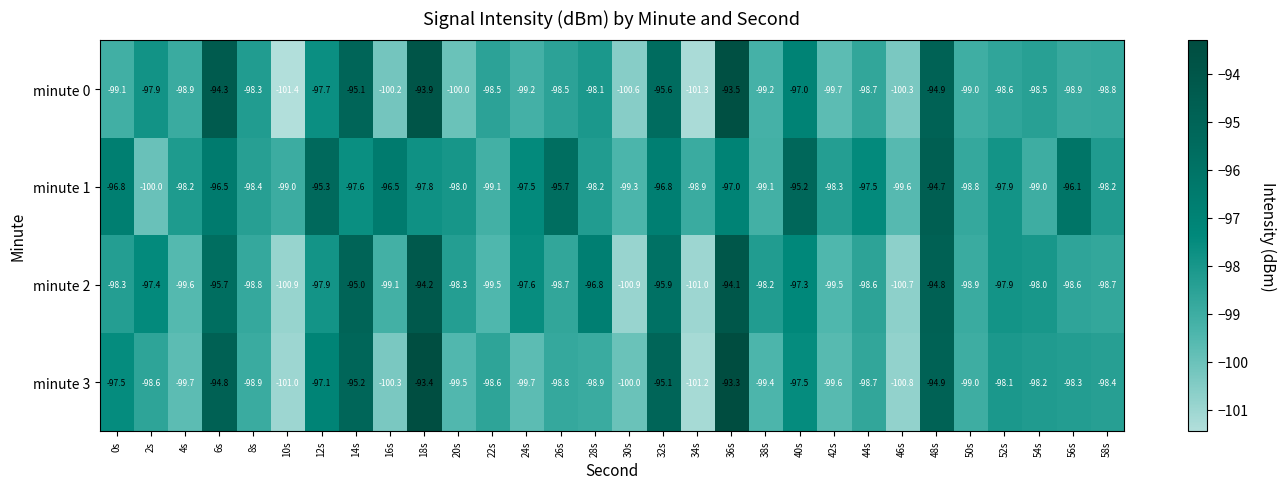

True or false: minute 0 has a value of -23.9 at 8s.

False